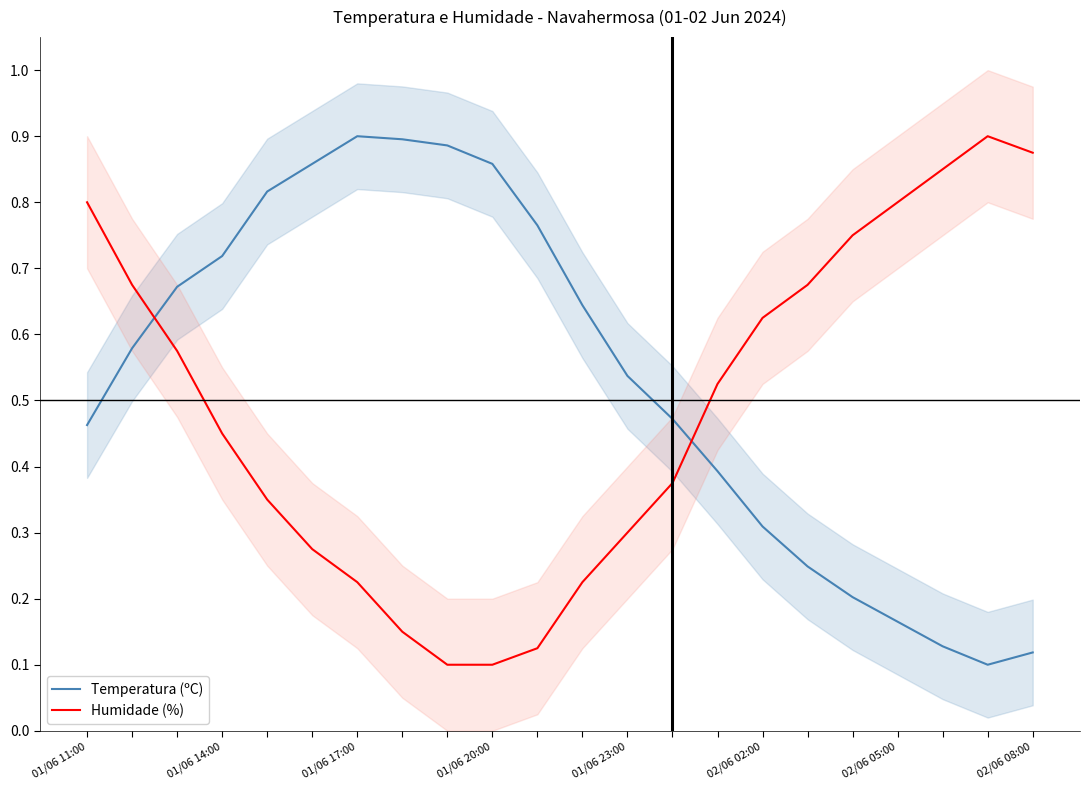

How many data points does each series have?

22